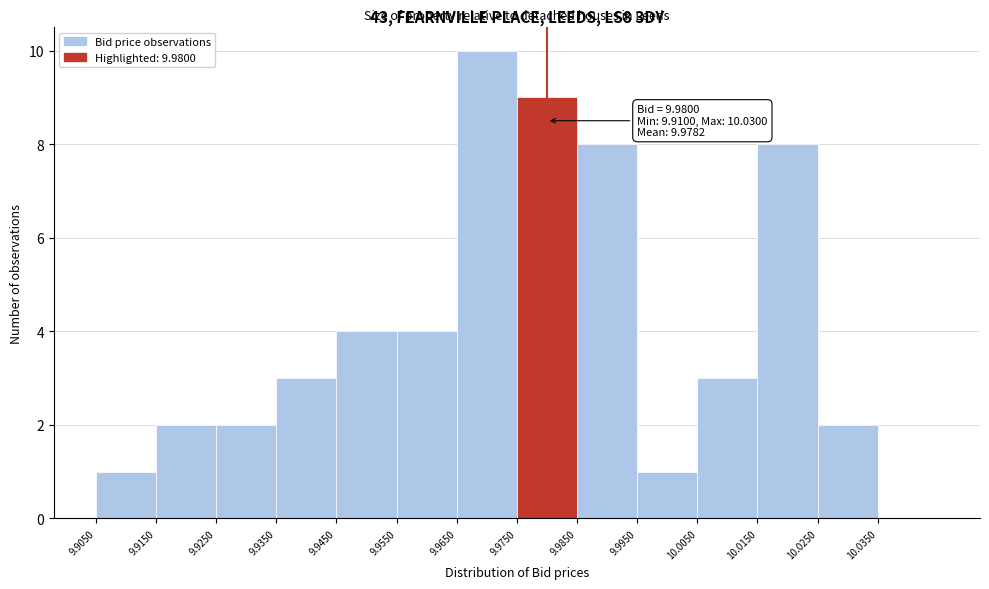

Which range on the x-axis has the tallest bar?

9.965 to 9.975